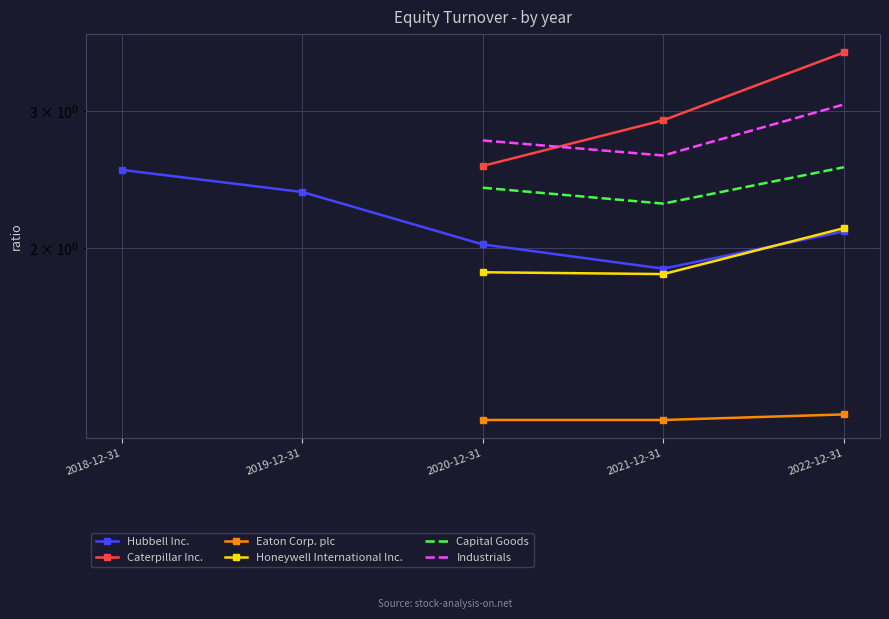

How many positive values does the Capital Goods series have?

3